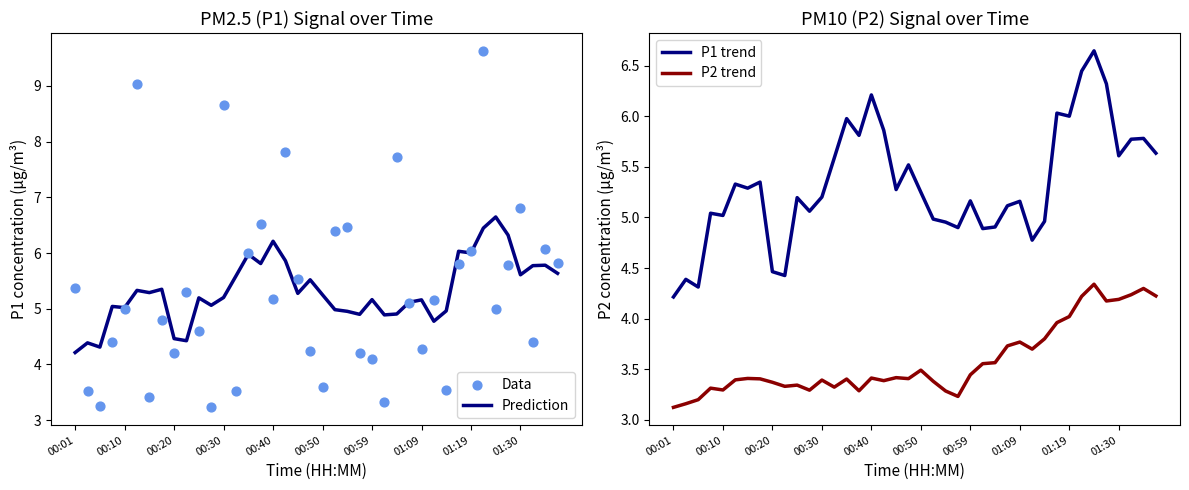

The Prediction series shows 3.5 at 00:50. True or false?

False